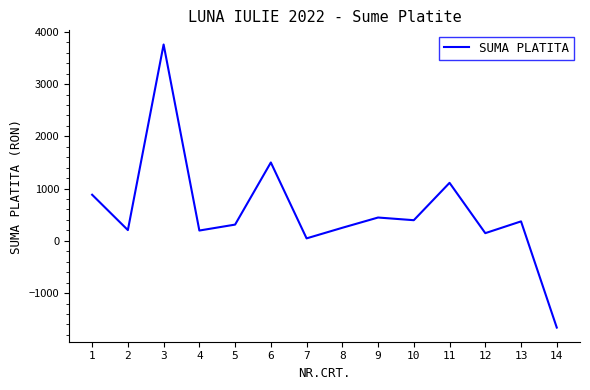

Which label corresponds to the smallest value in the chart?

14